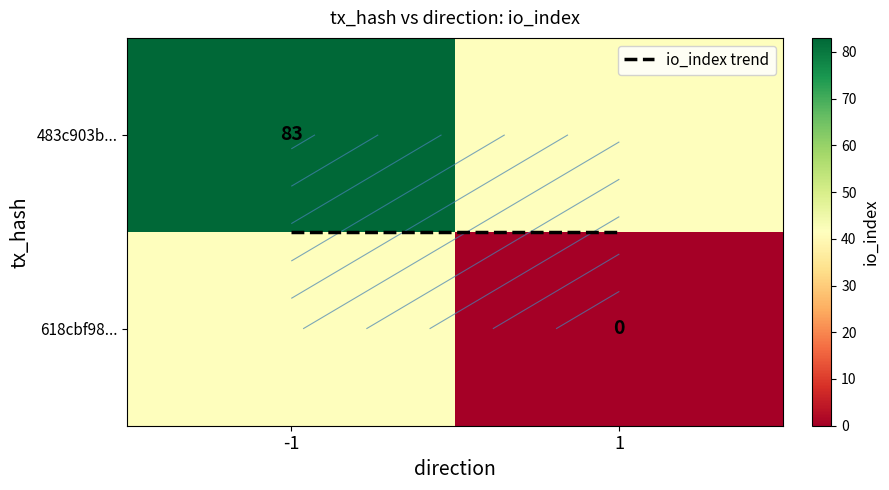

Between 1 and -1, which is larger?

1